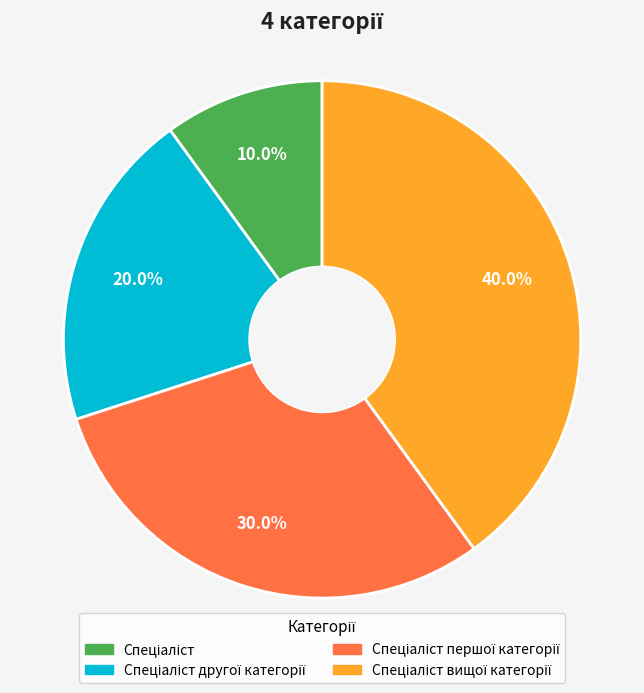

Does any single category account for the majority?

No